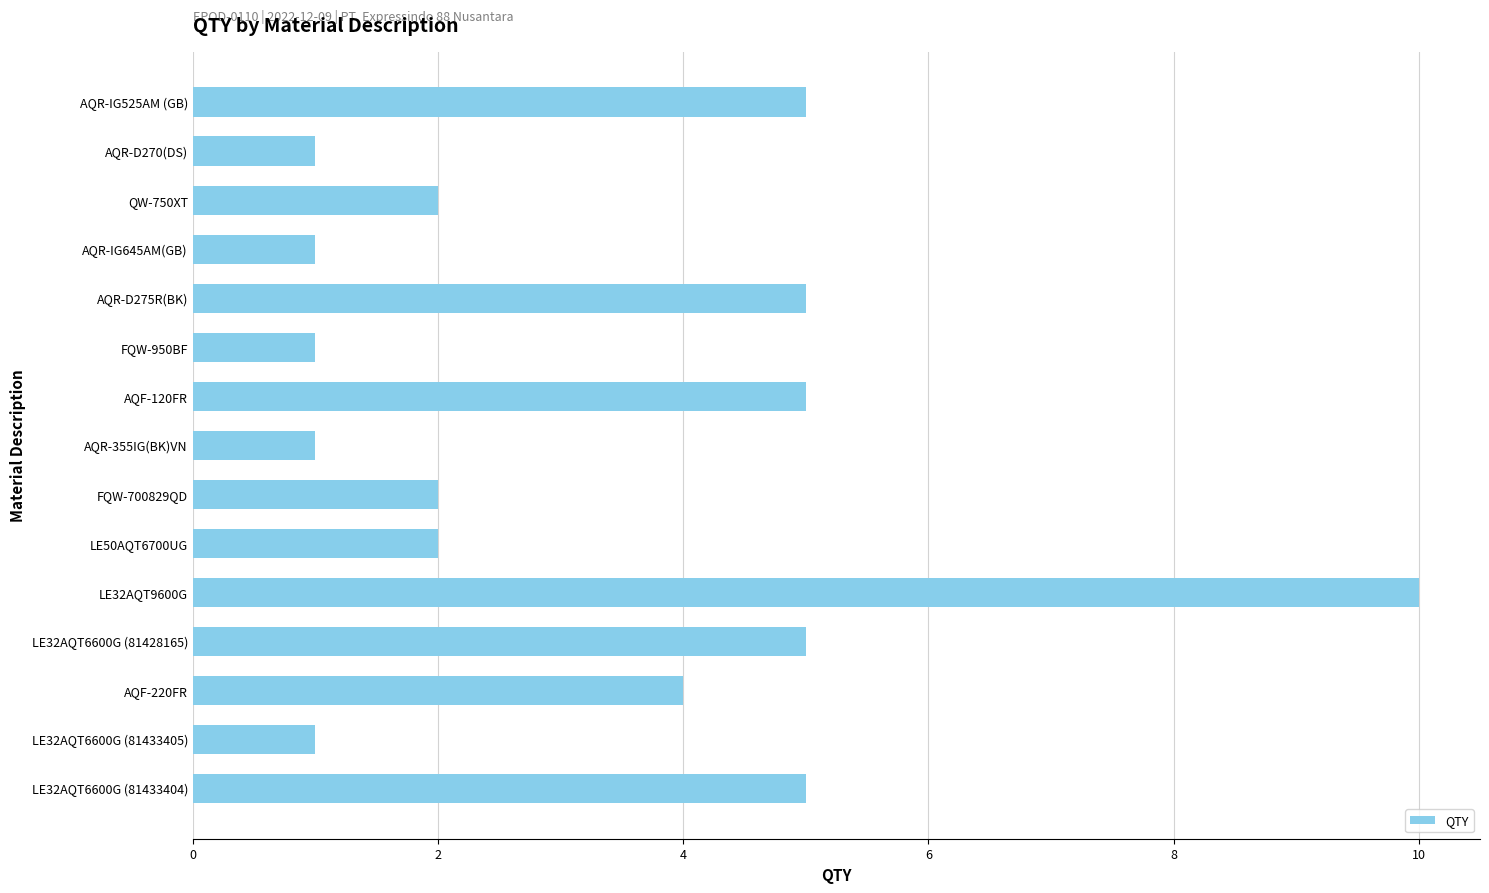

Is it true that the value at AQF-220FR is 4?

True